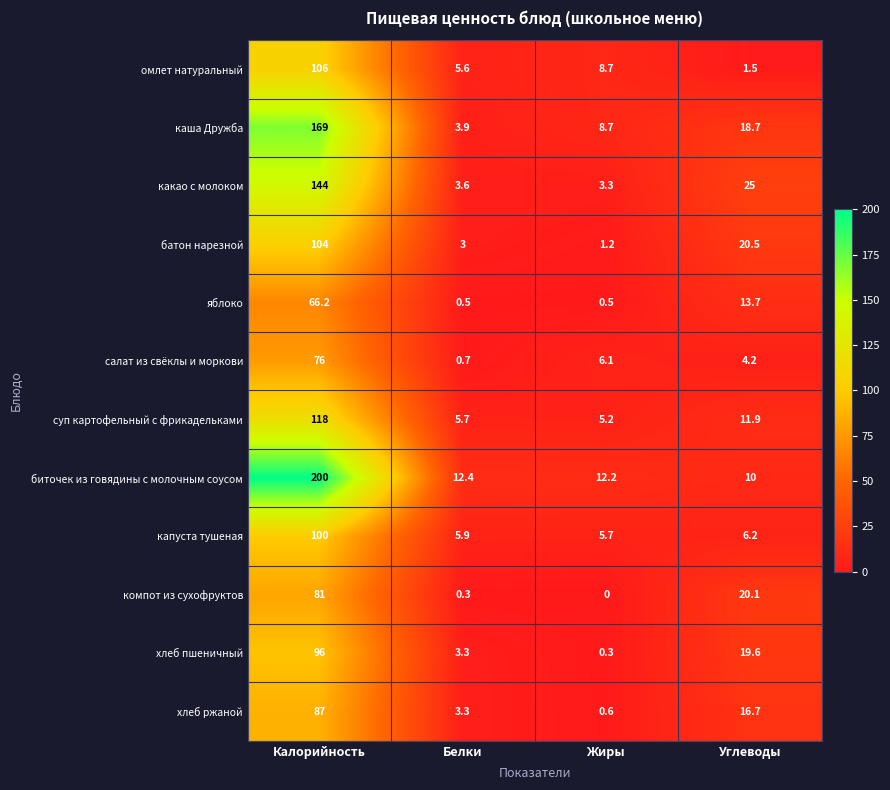

What is the difference between the second highest and minimum values in the омлет натуральный series?

7.2